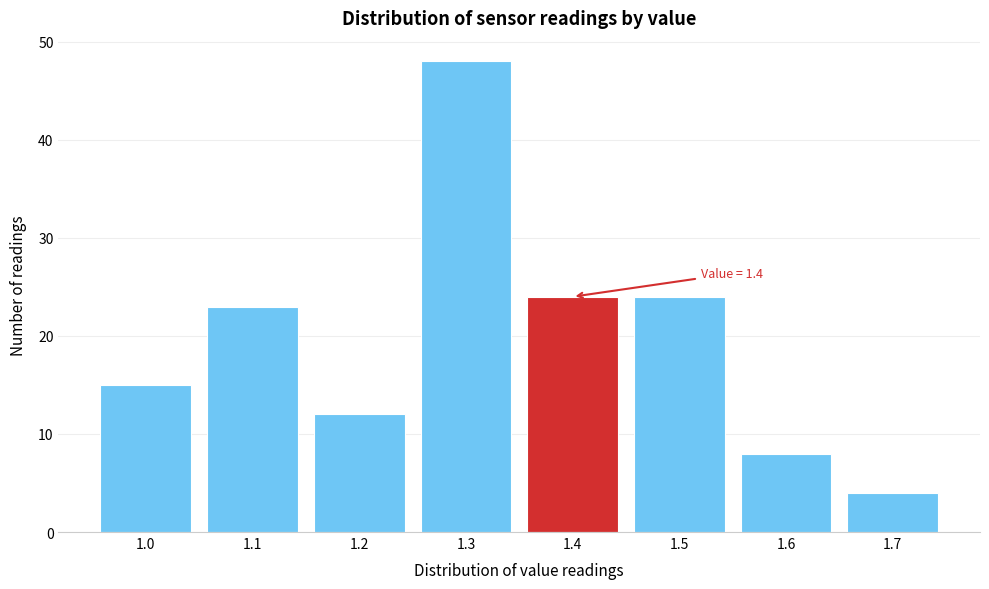

Reading left to right, transcribe all the data shown in this chart.

15	23	12	48	24	24	8	4